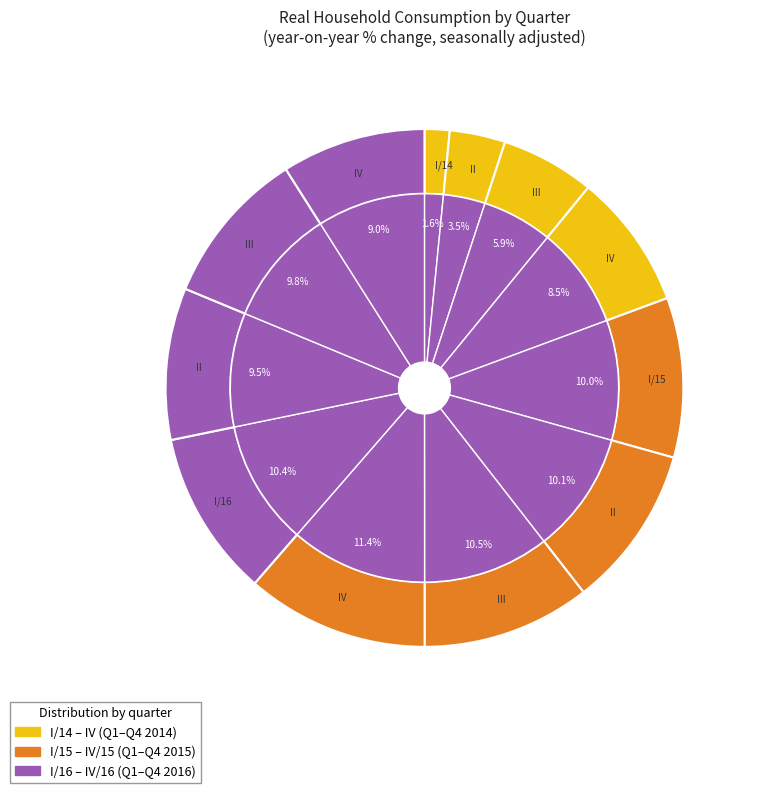

True or false: IV accounts for 8% of the total.

True